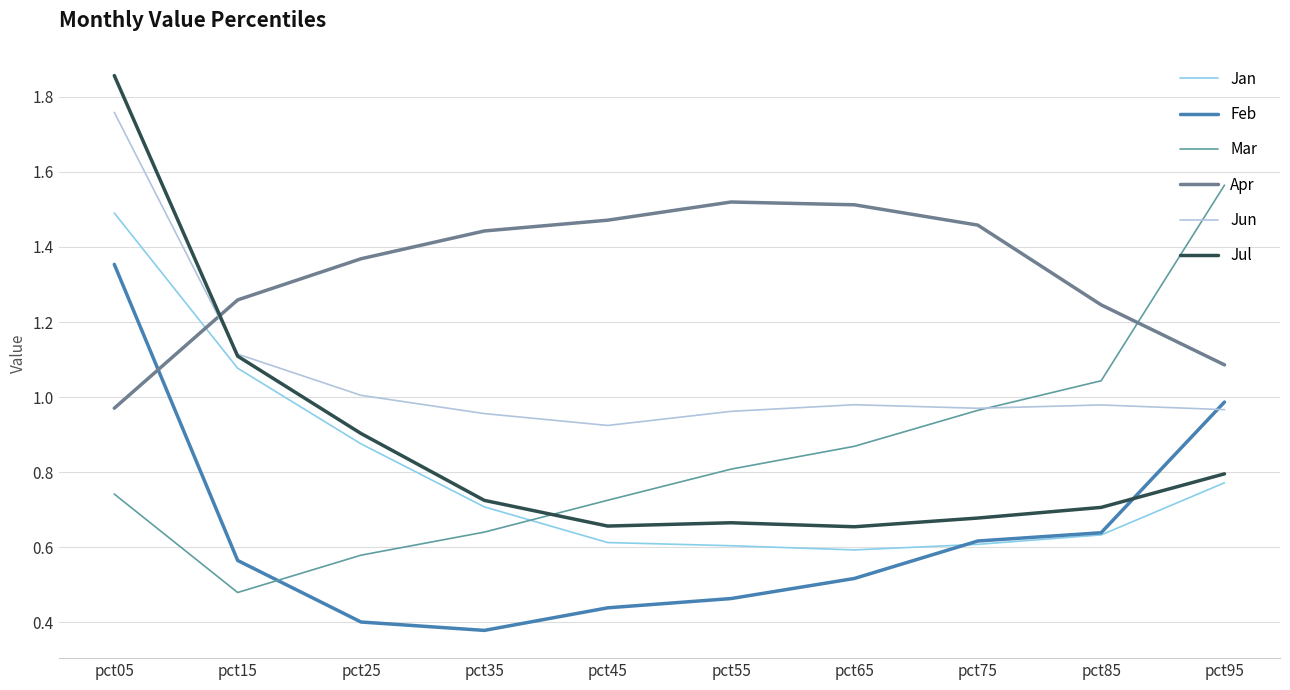

True or false: Jan and Feb intersect in this chart.

True